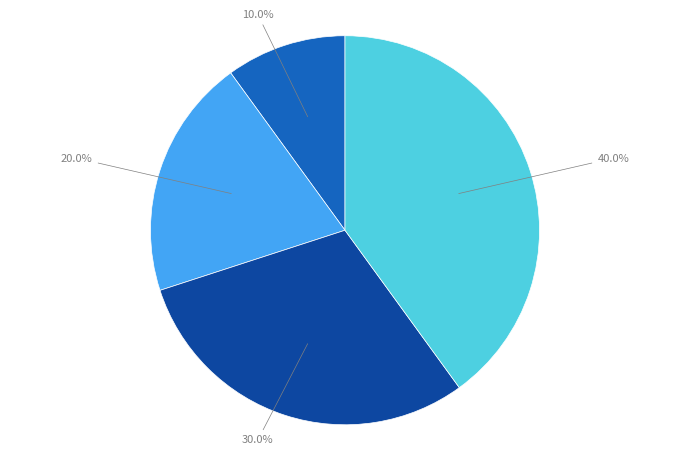

Is there any slice that represents more than half of the pie?

No